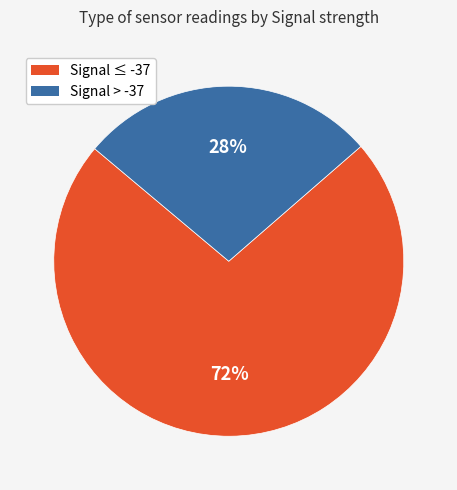

Is there any slice that represents more than half of the pie?

Yes